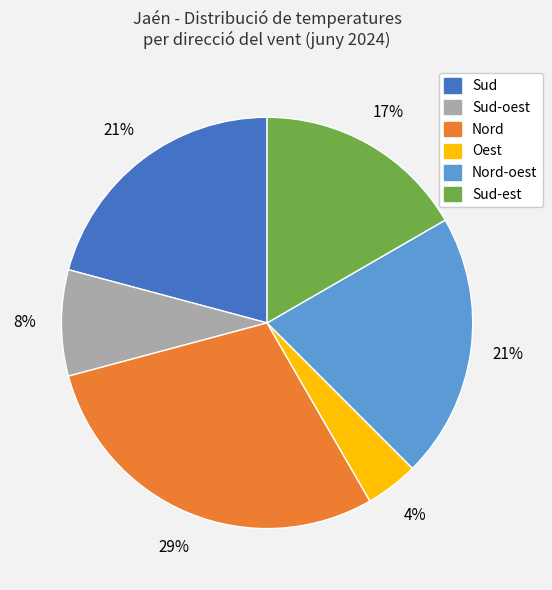

Is there any slice that represents more than half of the pie?

No